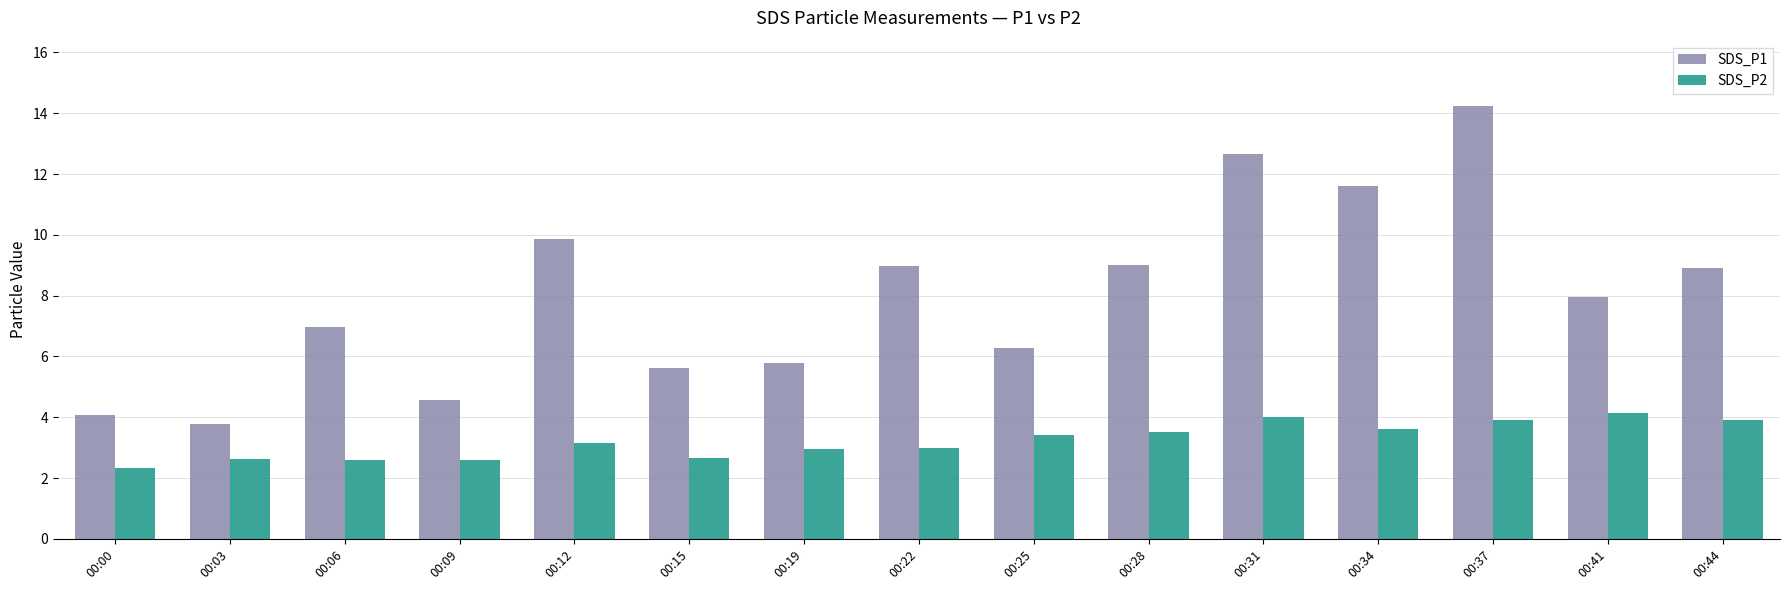

At which category is the sum across all series the highest?

00:37